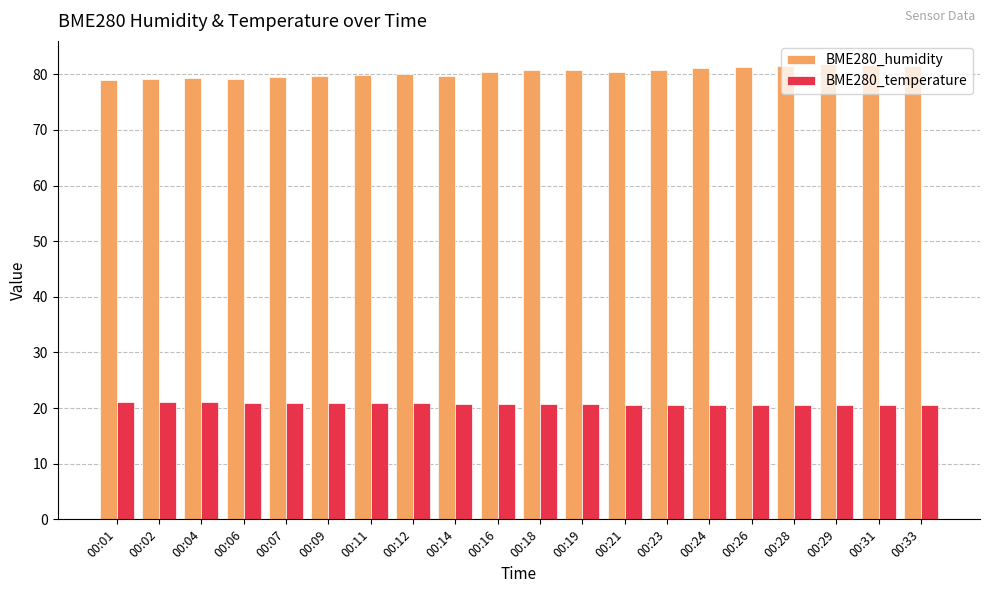

The value of BME280_temperature at 00:18 is 7.7. True or false?

False